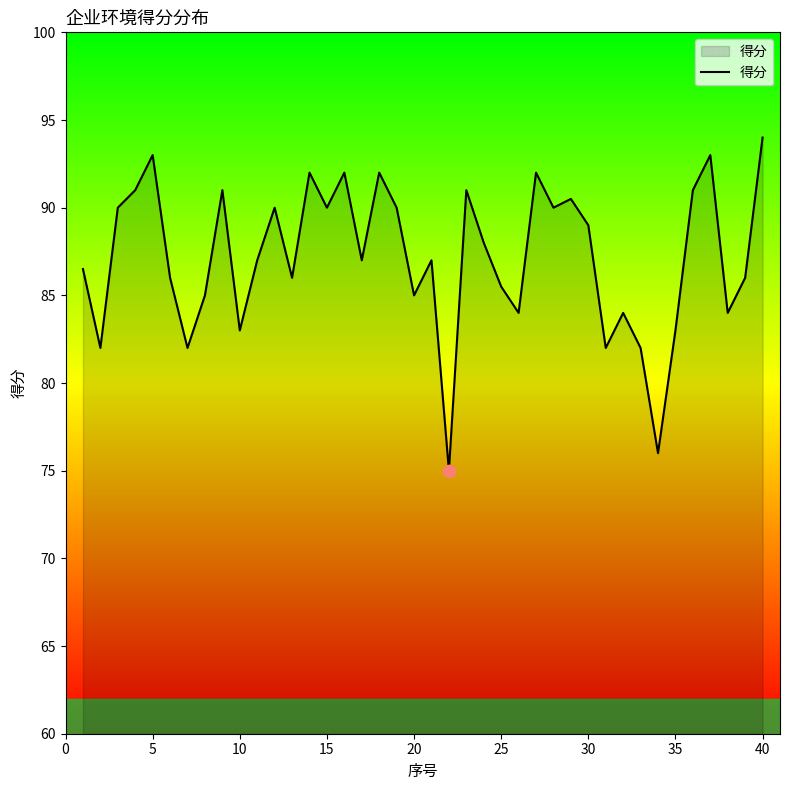

What is the greatest value displayed?

94.0